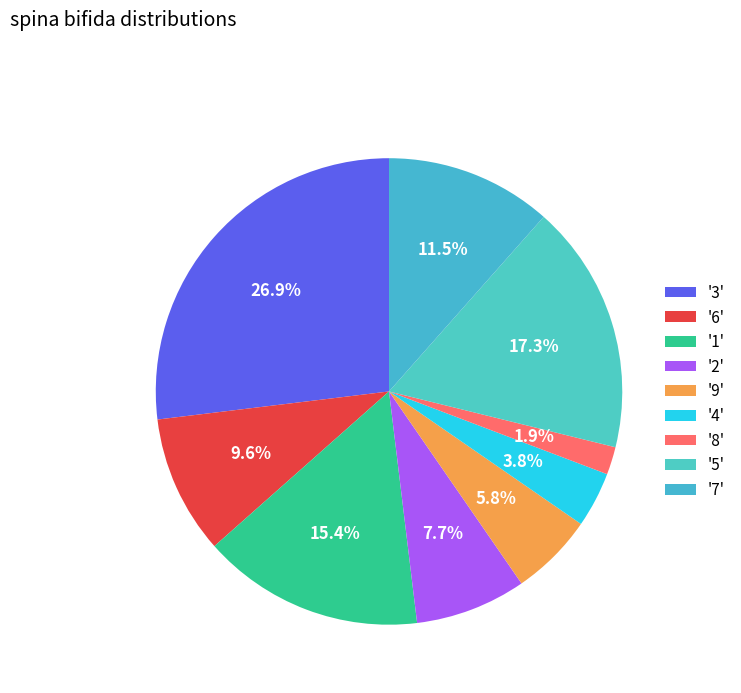

How many segments does this pie chart have?

9